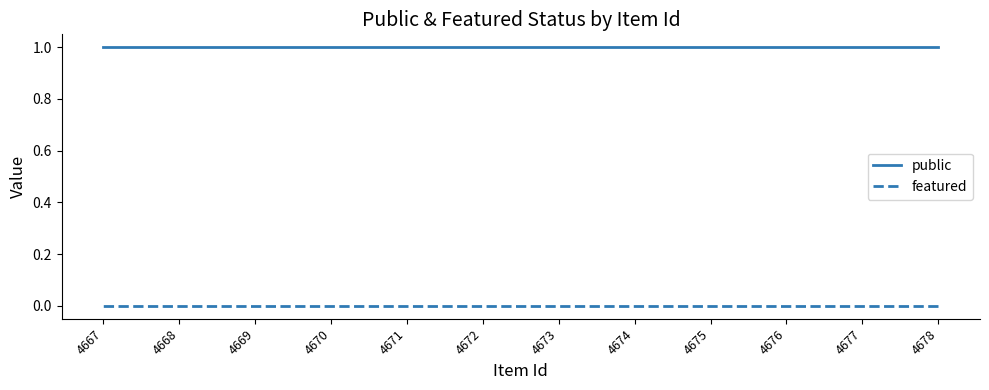

Is it true that featured equals 0 at 4671?

True